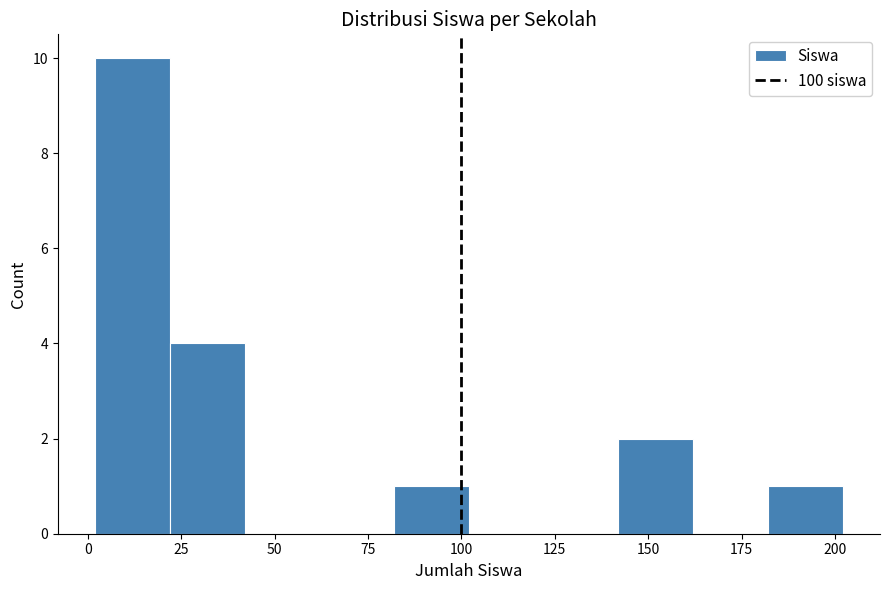

Reading left to right, transcribe this chart: for each bar, give the range it covers on the x-axis and its height. Neither the bar edges nor the heights are printed on the chart, so give them approximately, as read against the axes.

2 to 22: 10
22 to 42: 4
42 to 62: 0
62 to 82: 0
82 to 102: 1
102 to 122: 0
122 to 142: 0
142 to 162: 2
162 to 182: 0
182 to 202: 1